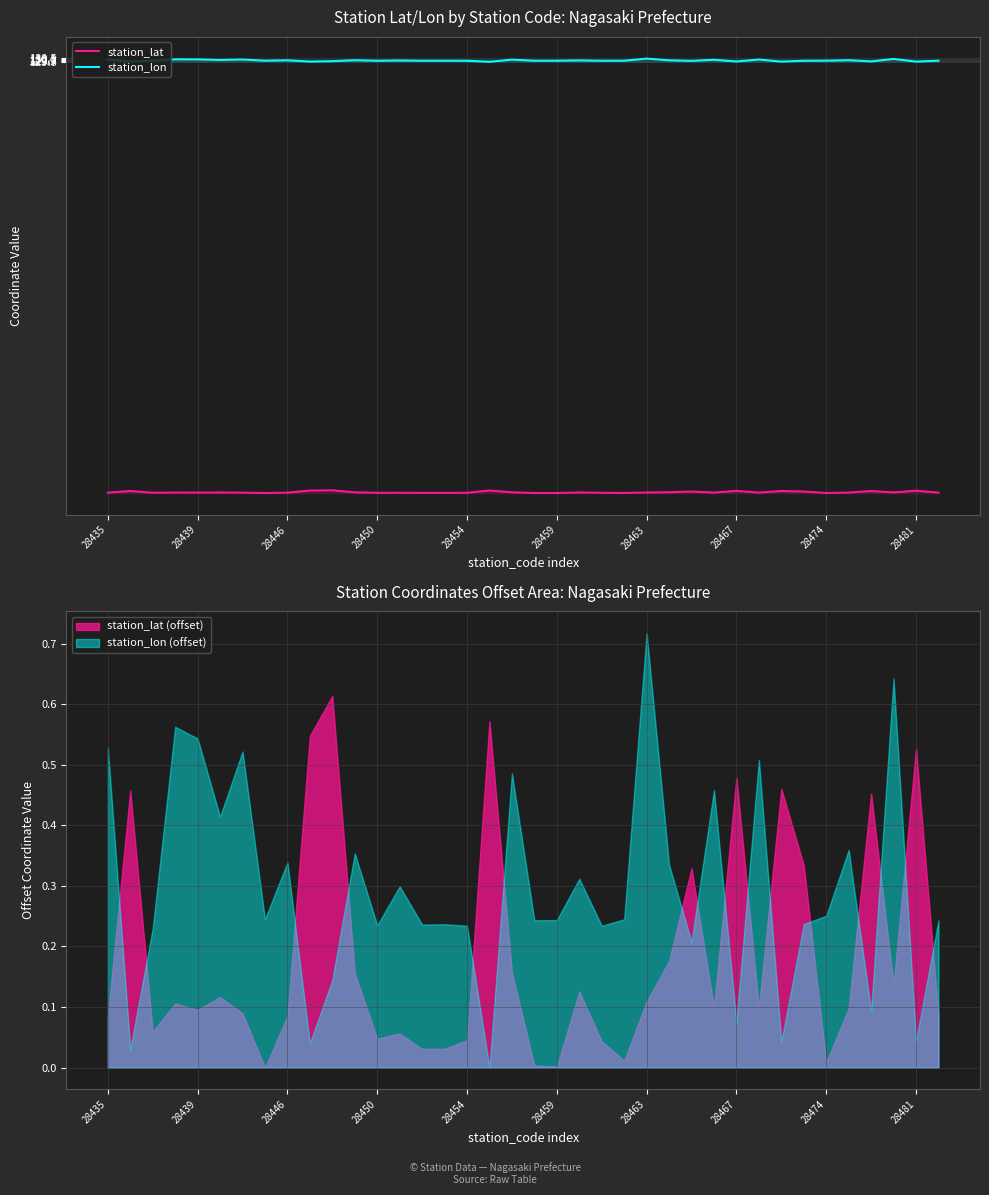

What is the maximum value shown in the chart?

130.3